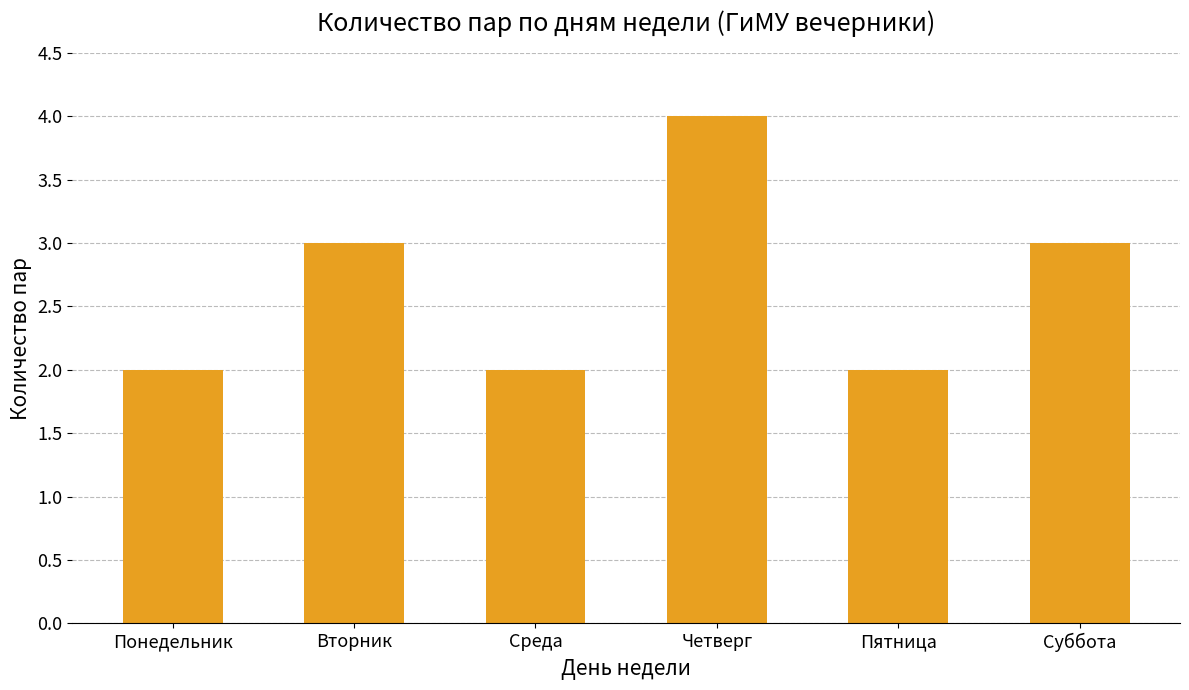

What is the value of the 4th bar from the left?

4